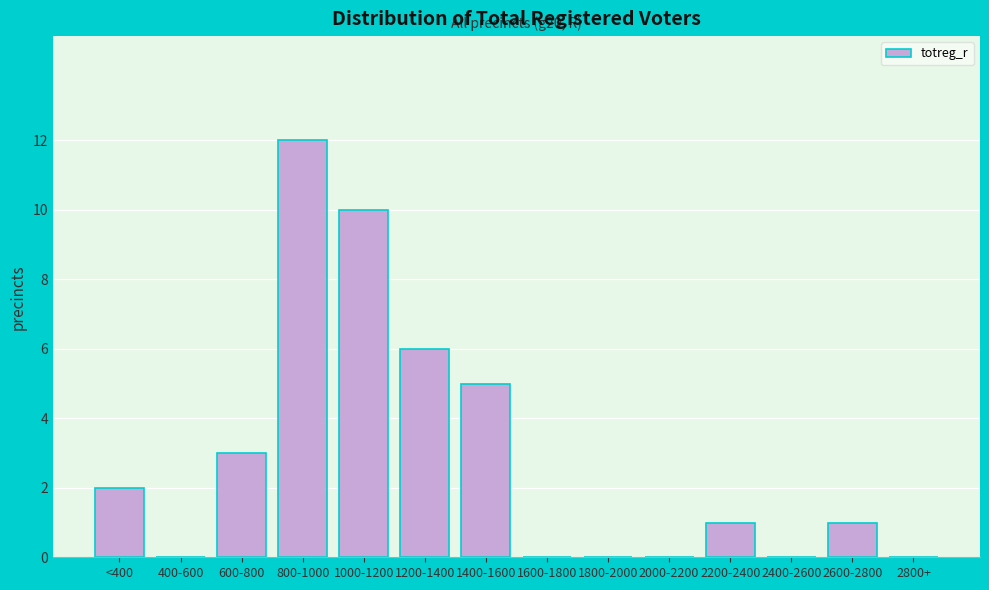

Reading left to right, extract all data points from this chart.

<400=2	400-600=0	600-800=3	800-1000=12	1000-1200=10	1200-1400=6	1400-1600=5	1600-1800=0	1800-2000=0	2000-2200=0	2200-2400=1	2400-2600=0	2600-2800=1	2800+=0